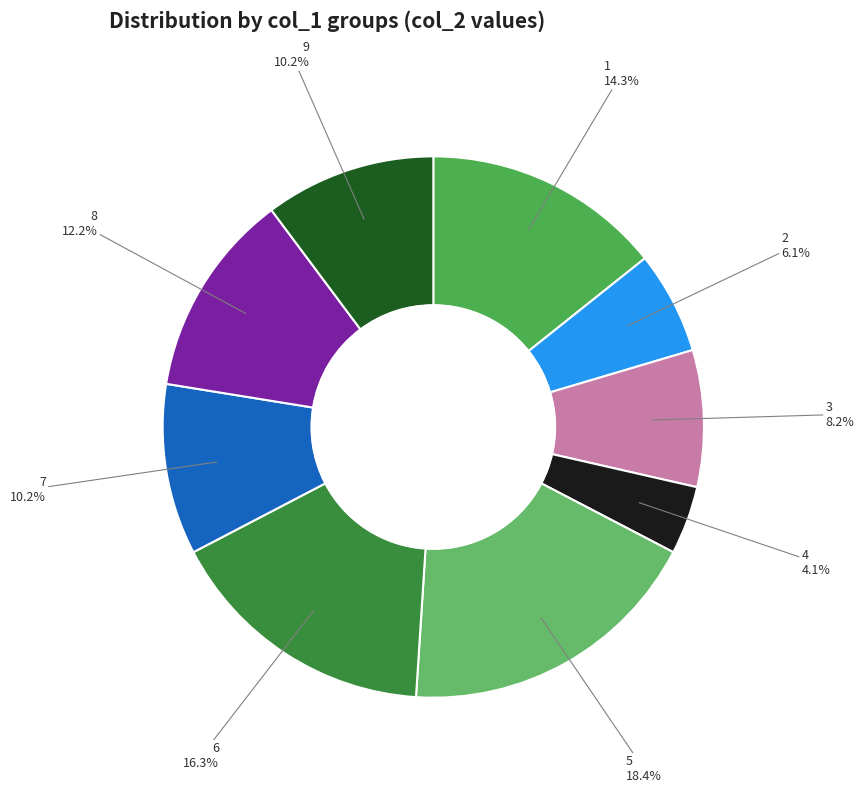

Approximately how many times larger is the value at 9 compared to 5?

0.6